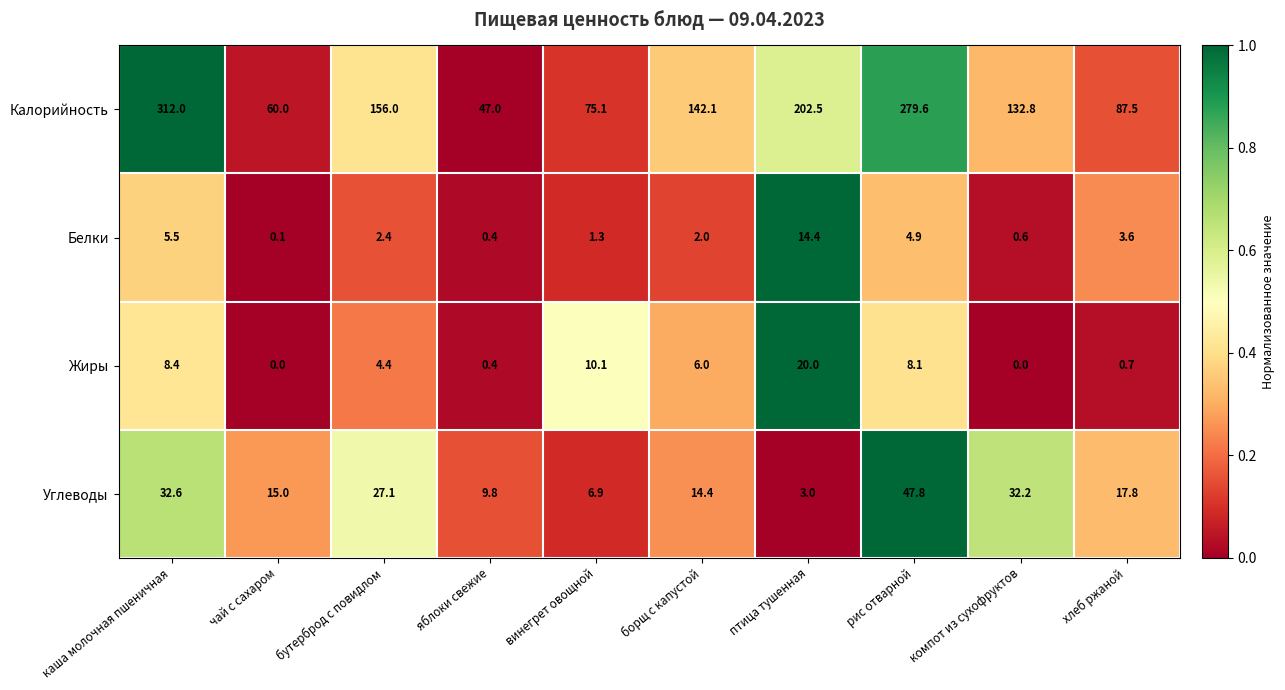

Which series has the largest total across all categories?

Калорийность